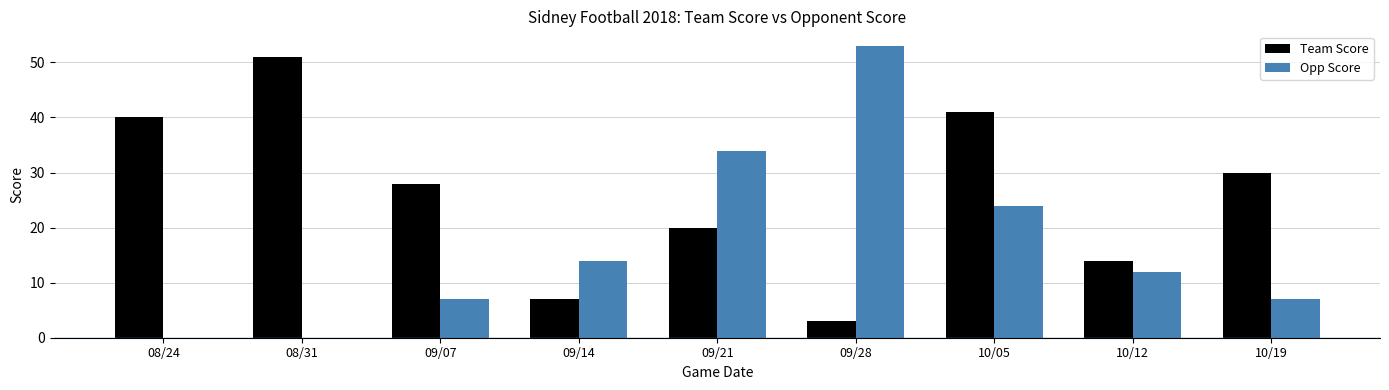

At which label is Opp Score closest to 26?

10/05